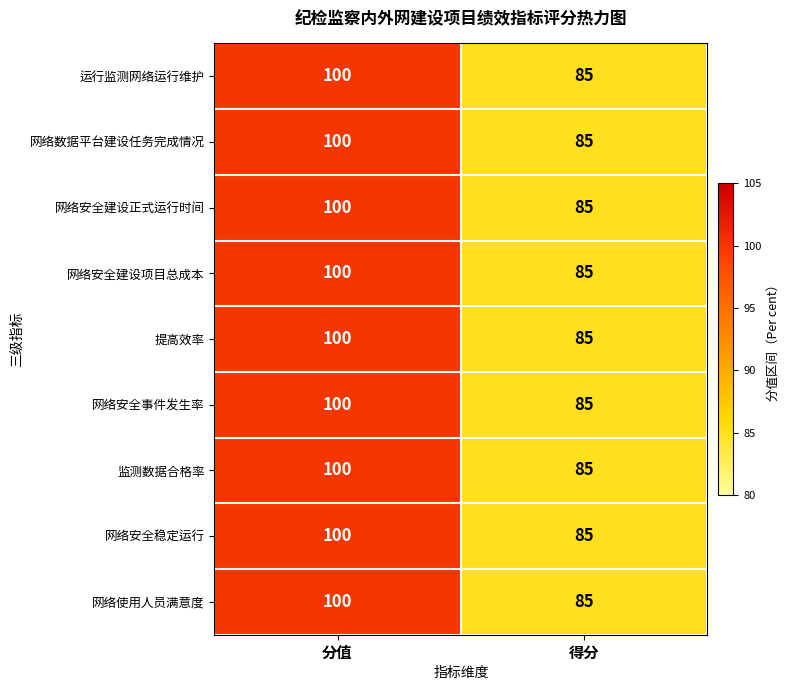

What is the difference between the 网络安全事件发生率 values at 得分 and 分值?

15